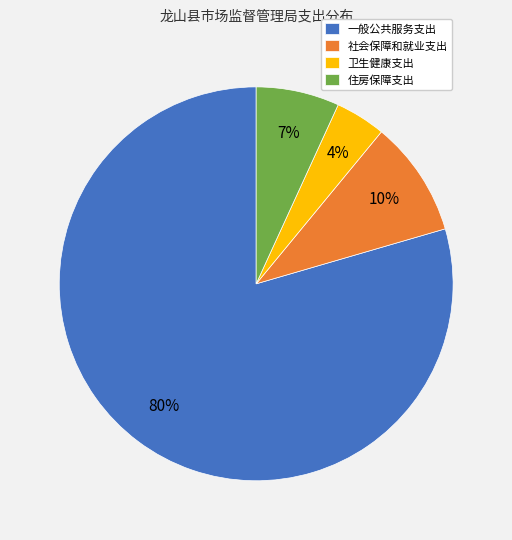

Which category has the biggest portion of the pie?

一般公共服务支出